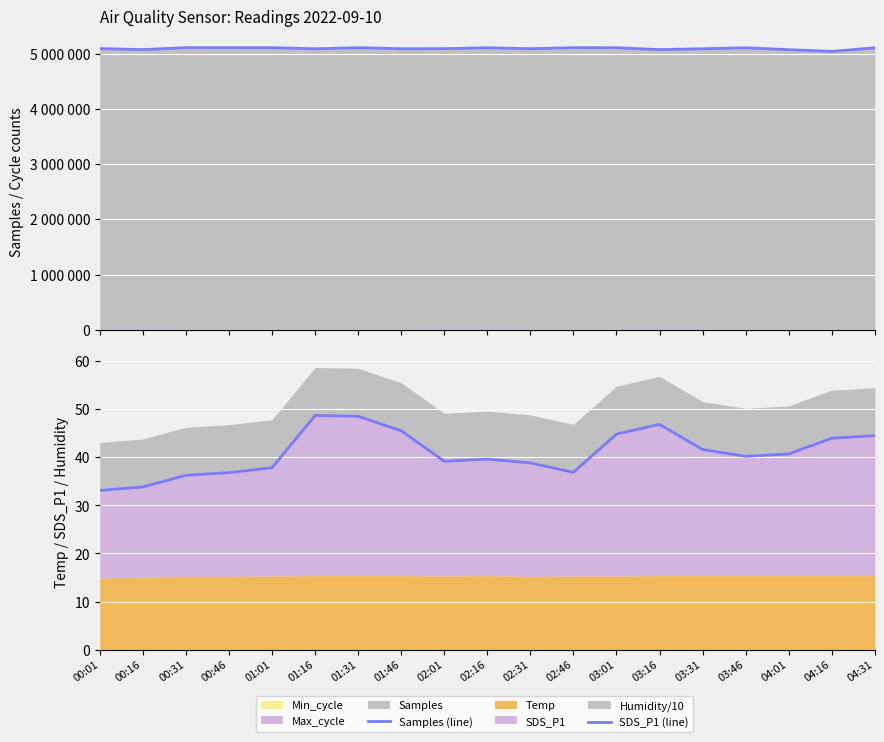

How many categories are shown in the chart?

19